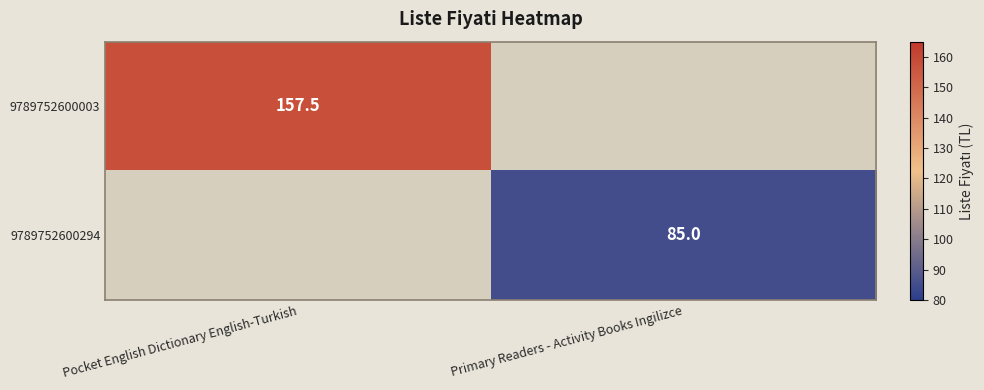

True or false: 9789752600003 has a value of 157.5 at Pocket English Dictionary English-Turkish.

True